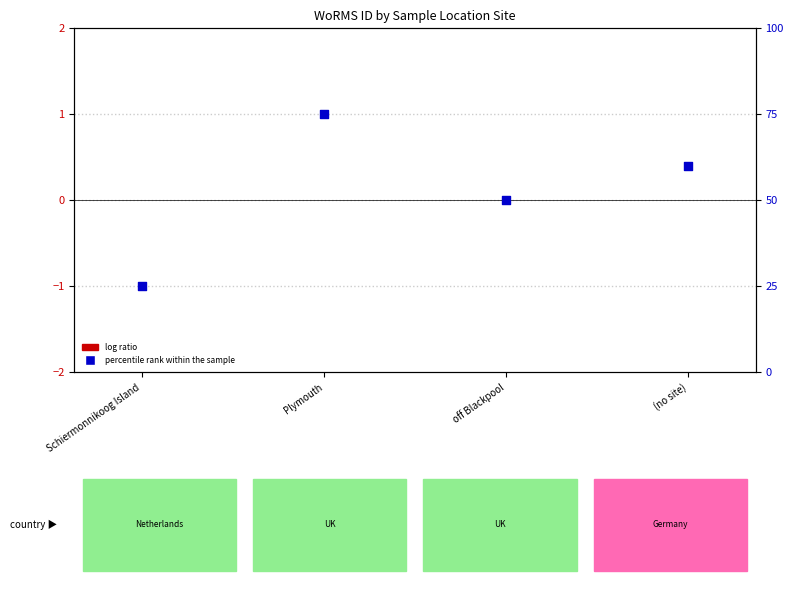

What is the total value across all series at Plymouth?

75